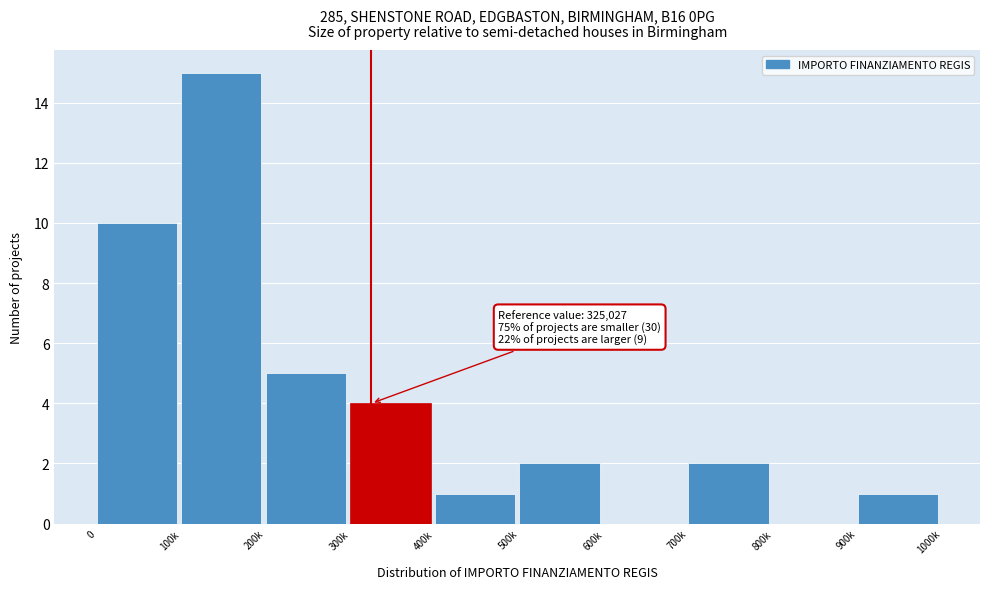

Reading left to right, what are all the values shown in this chart?

0=10	100k=15	200k=5	300k=4	400k=1	500k=2	600k=0	700k=2	800k=0	900k=1